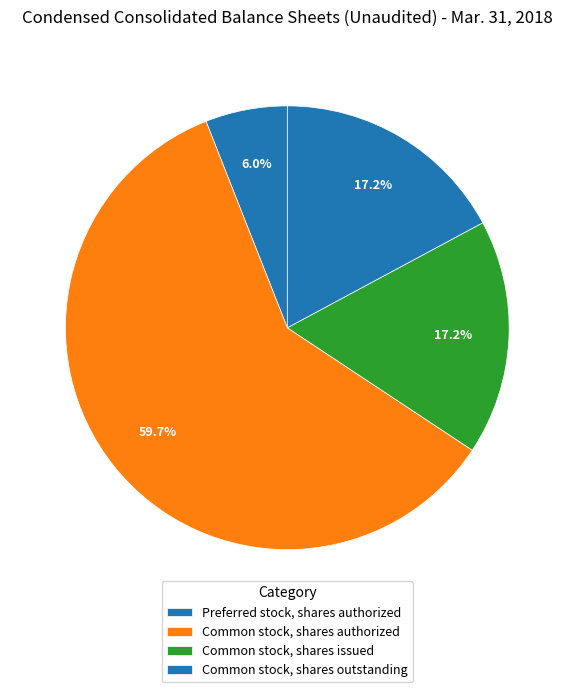

Is it true that Preferred stock, shares authorized is 6% of the pie?

True